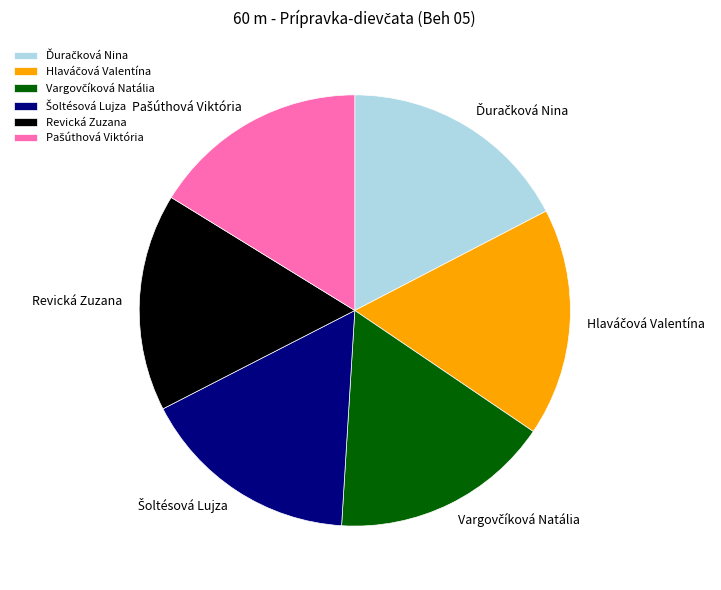

Is there any slice that represents more than half of the pie?

No